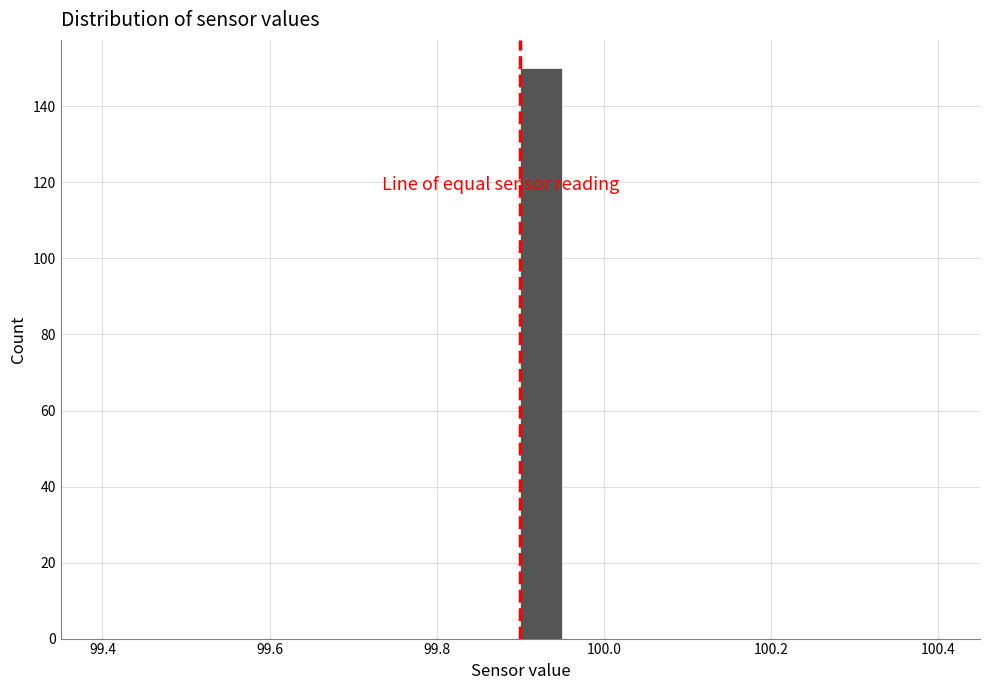

Around what value on the x-axis is the tallest bar? Give the approximate position of its centre, as read against the axis.

99.92